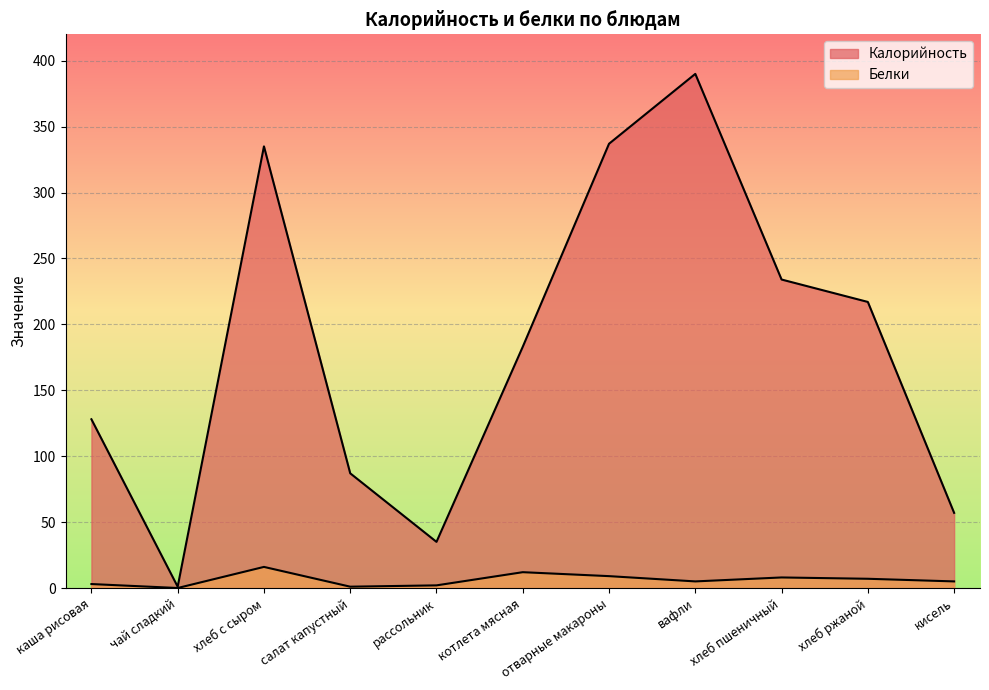

Is it true that Белки equals 1 at вафли?

False